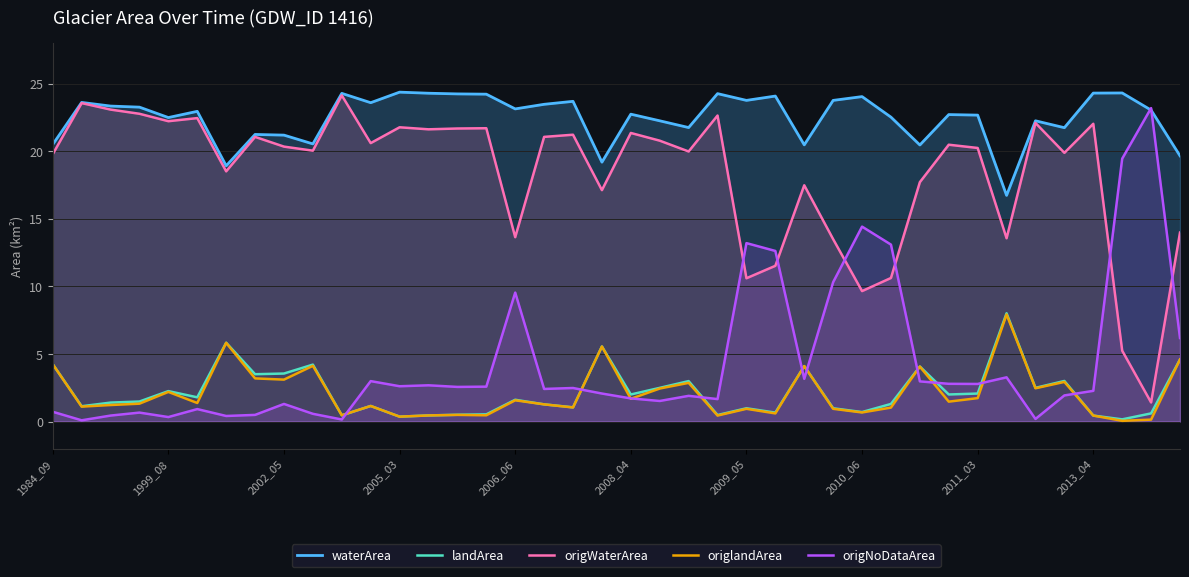

What is the highest value of the origNoDataArea series?

23.2